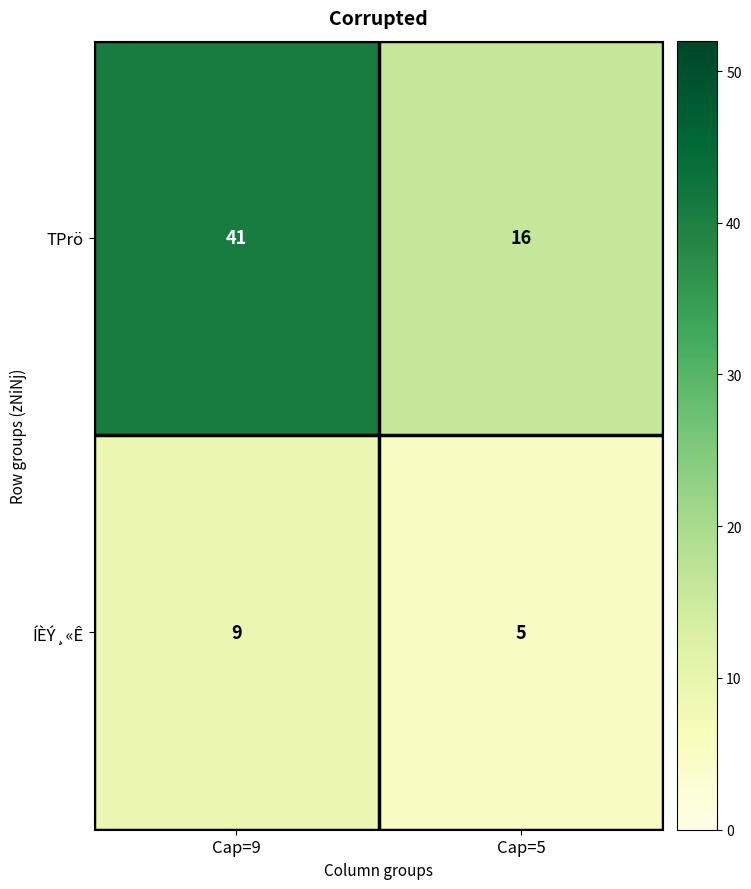

The ÍÈÝ¸«Ê series shows 2 at Cap=5. True or false?

False